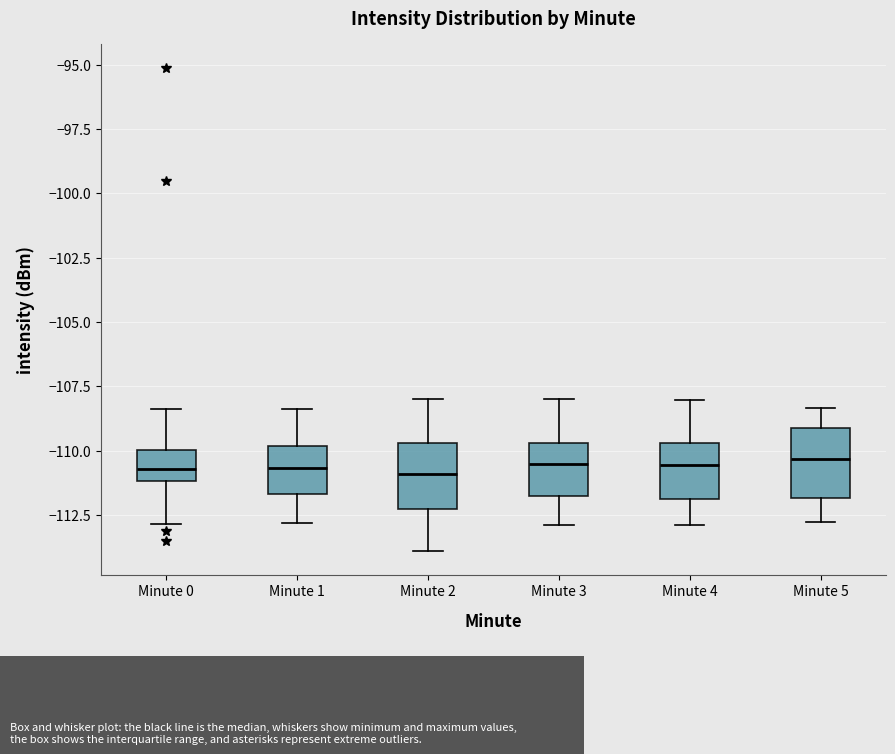

Reading left to right, read every box against the y-axis: the position of its median line, the range the box covers, and the ends of its whiskers. The values are not printed on the chart, so give them approximately, as read against the axis.

Minute 0: median -110.5, box -111.0 to -110.0, whiskers -113.0 to -108.5
Minute 1: median -110.5, box -111.5 to -110.0, whiskers -113.0 to -108.5
Minute 2: median -111.0, box -112.5 to -109.5, whiskers -114.0 to -108.0
Minute 3: median -110.5, box -112.0 to -109.5, whiskers -113.0 to -108.0
Minute 4: median -110.5, box -112.0 to -109.5, whiskers -113.0 to -108.0
Minute 5: median -110.5, box -112.0 to -109.0, whiskers -113.0 to -108.5